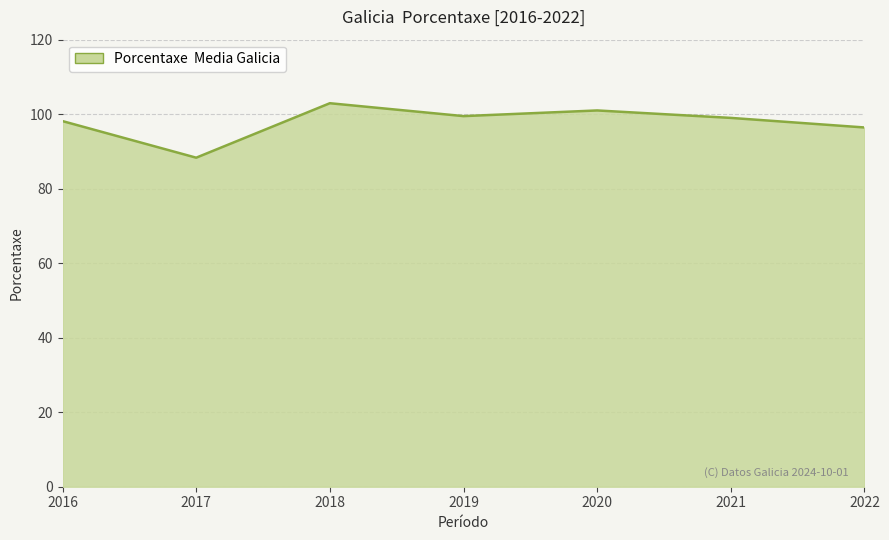

Reading left to right, list all the values displayed in this chart.

2016=98.1	2017=88.3	2018=102.9	2019=99.5	2020=101.0	2021=99.0	2022=96.4